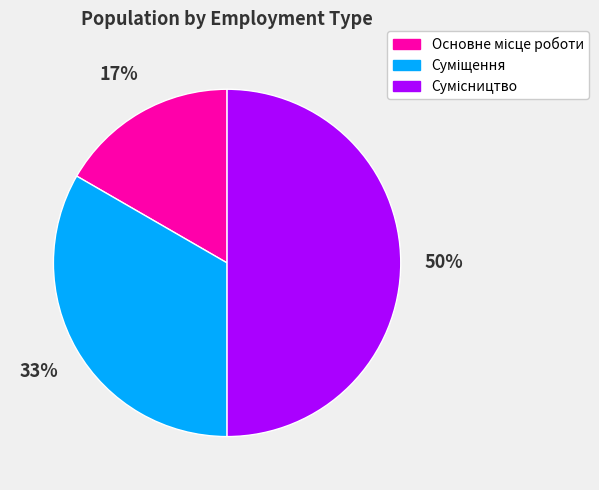

Count the number of slices in the pie.

3